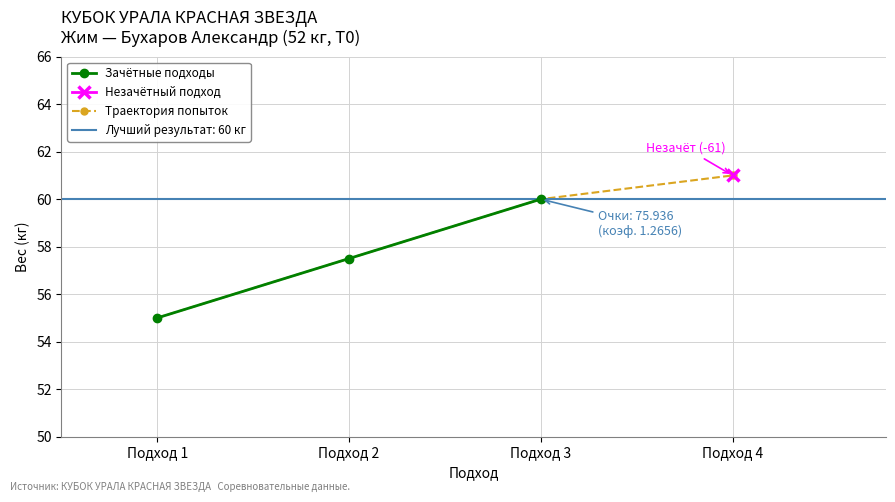

What is the maximum value shown in the chart?

61.0